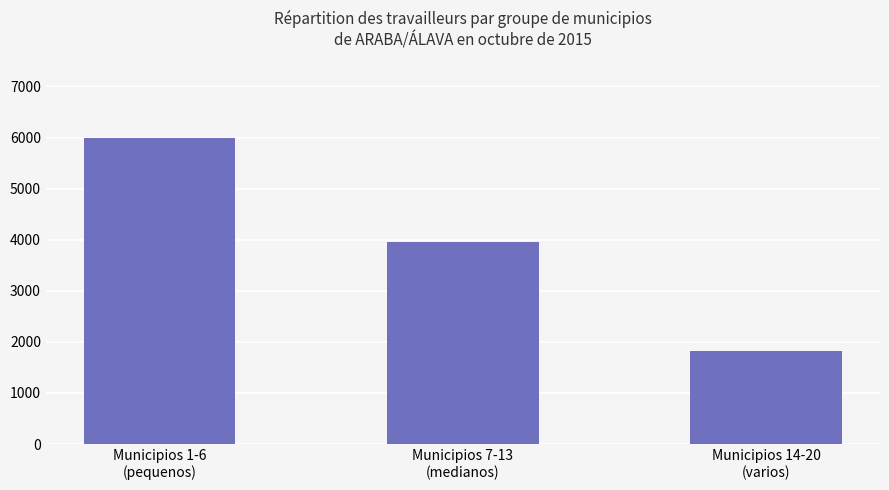

What is the maximum value shown in the chart?

5984